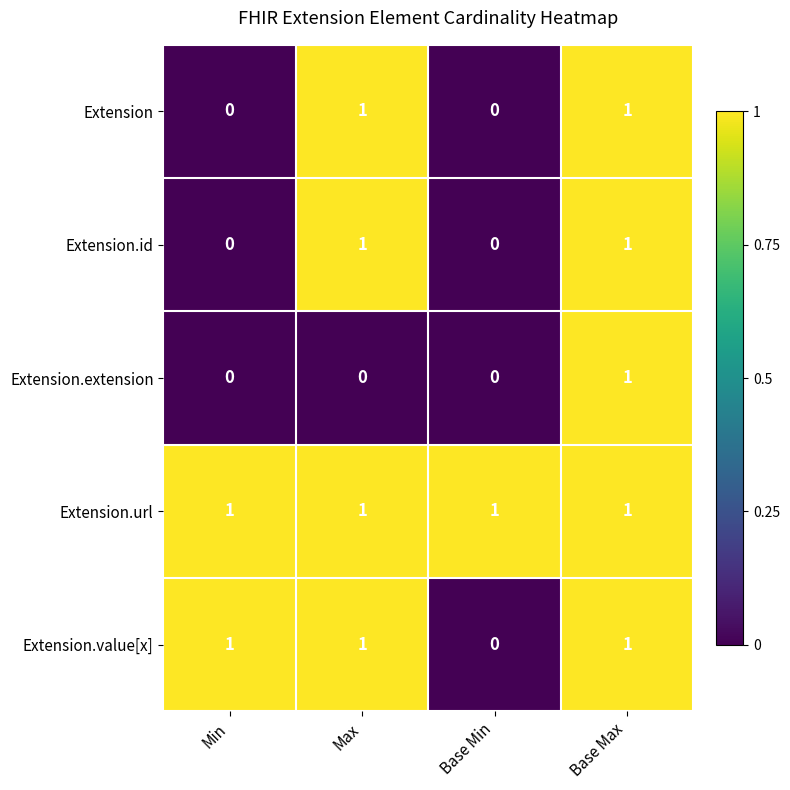

Is the value of Extension at Max greater than the value of Extension.extension at Base Min?

Yes